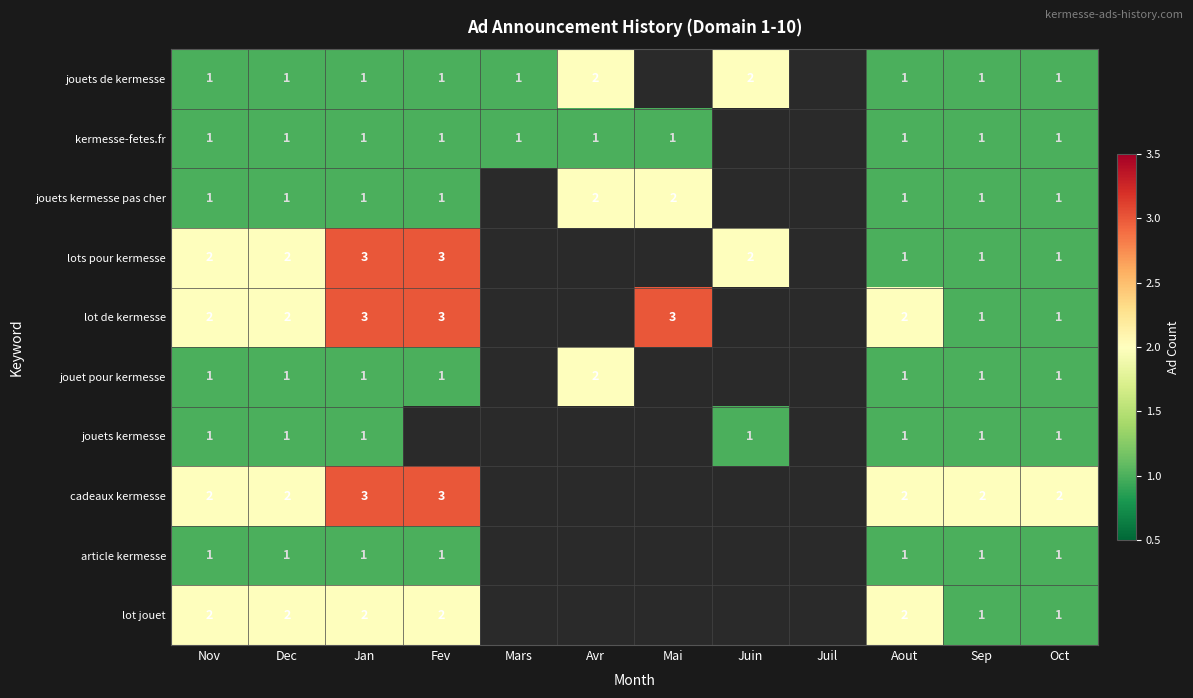

Is it true that kermesse-fetes.fr equals 1 at Sep?

True